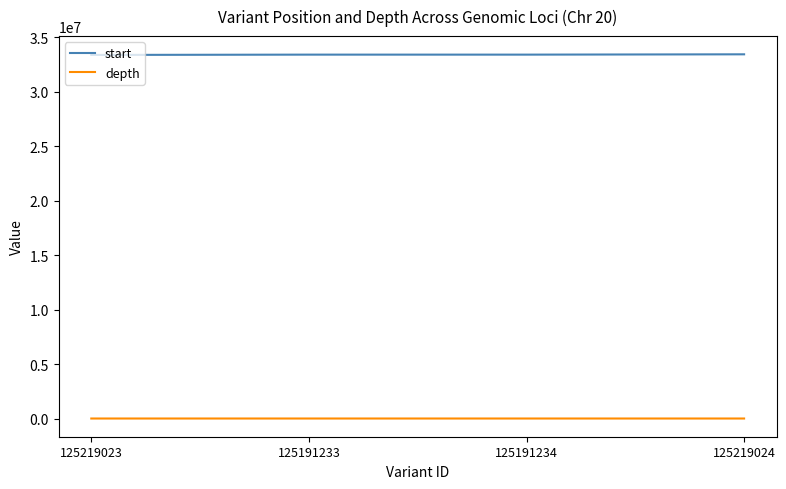

The value of depth at 125219023 is 6. True or false?

True